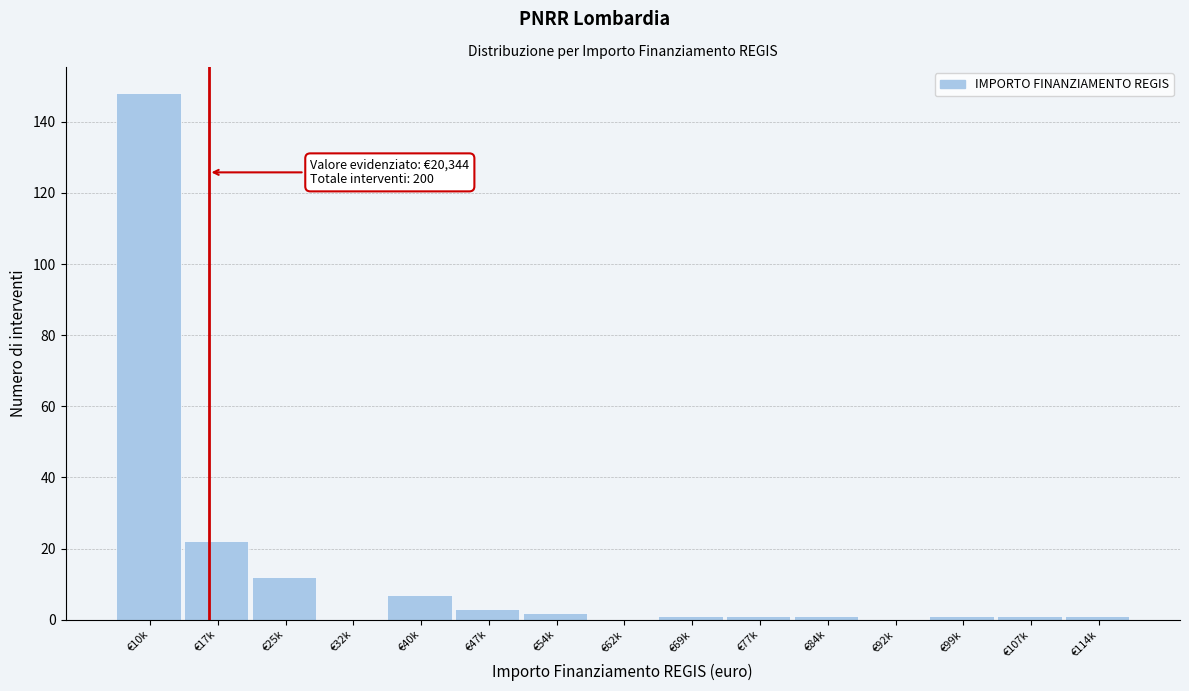

Reading left to right, what are all the values shown in this chart?

€10k=148	€17k=22	€25k=12	€32k=0	€40k=7	€47k=3	€54k=2	€62k=0	€69k=1	€77k=1	€84k=1	€92k=0	€99k=1	€107k=1	€114k=1